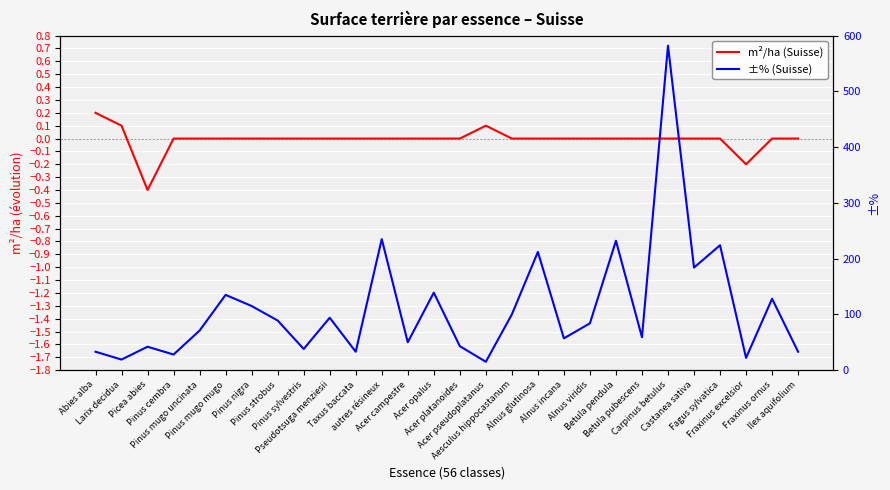

True or false: m²/ha (Suisse) and ±% (Suisse) intersect in this chart.

False